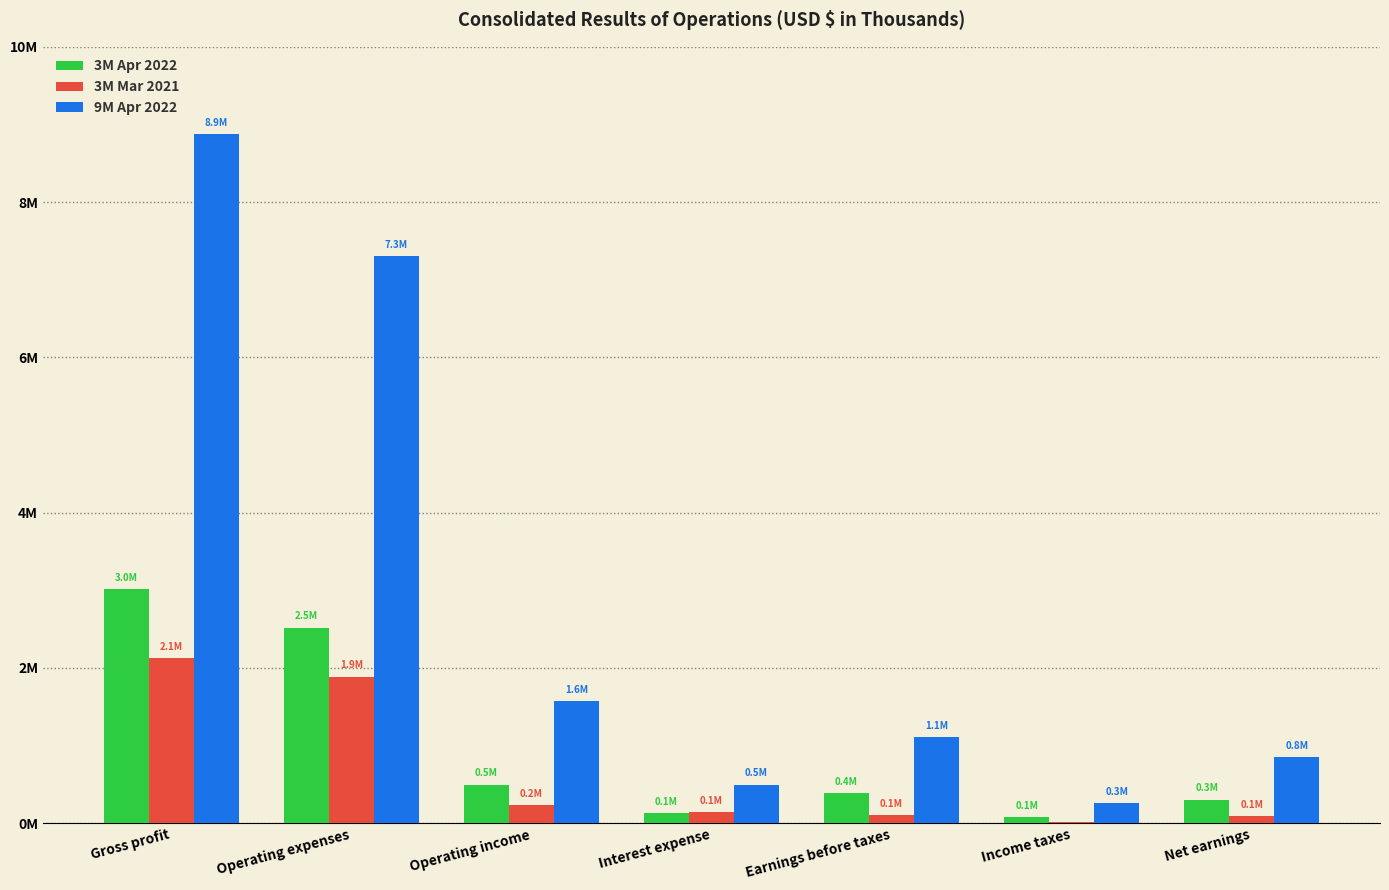

Where does the 3M Apr 2022 series first go above 385488?

Gross profit